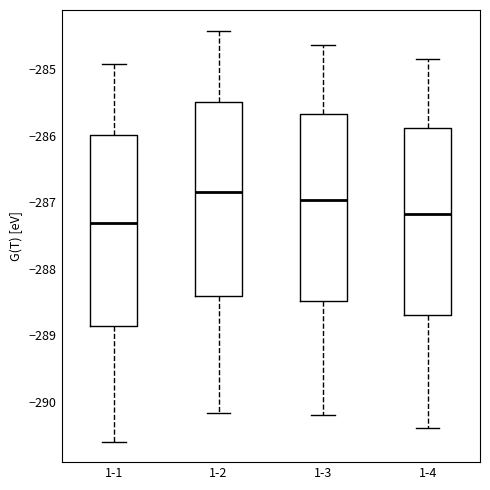

Reading left to right, read every box against the y-axis: the position of its median line, the range the box covers, and the ends of its whiskers. The values are not printed on the chart, so give them approximately, as read against the axis.

1-1: median -287.3, box -288.9 to -286.0, whiskers -290.6 to -284.9
1-2: median -286.8, box -288.4 to -285.5, whiskers -290.2 to -284.4
1-3: median -287.0, box -288.5 to -285.7, whiskers -290.2 to -284.6
1-4: median -287.2, box -288.7 to -285.9, whiskers -290.4 to -284.8